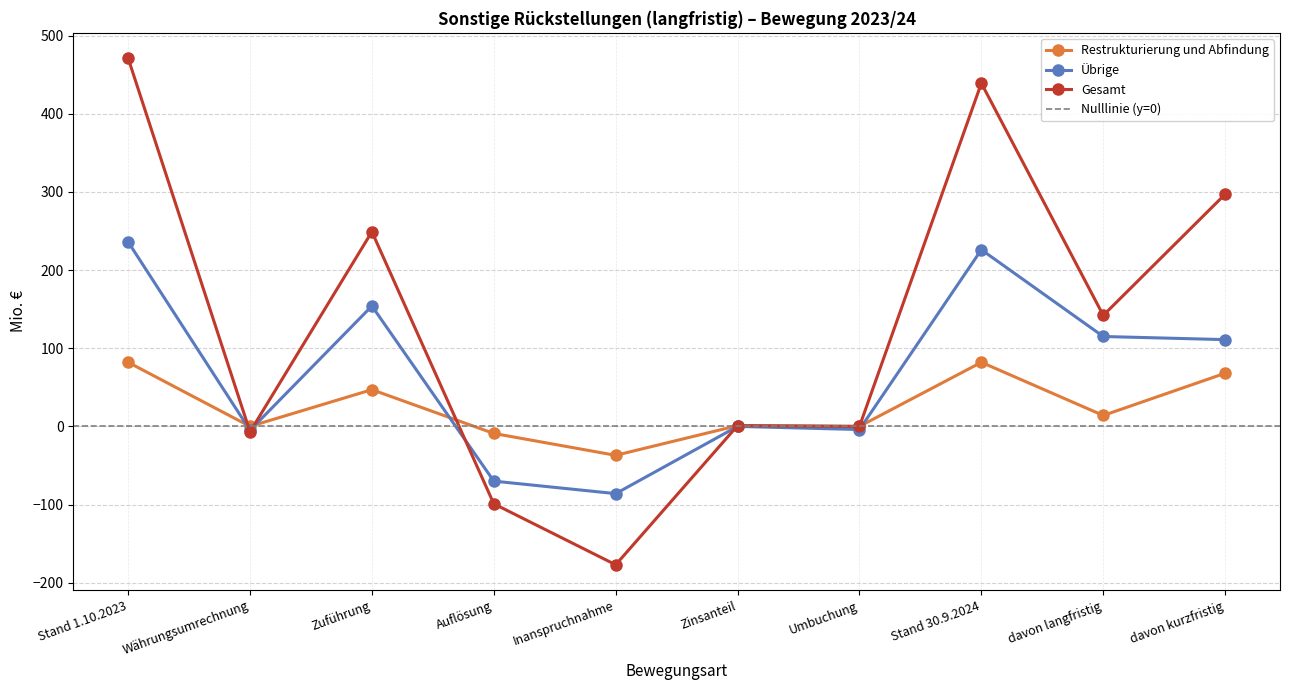

After their last crossing, which series has the higher values: Gesamt or Übrige?

Gesamt